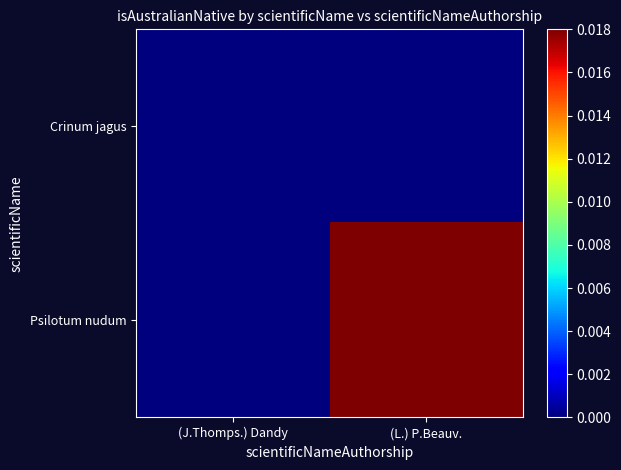

What is the maximum value shown in the chart?

1